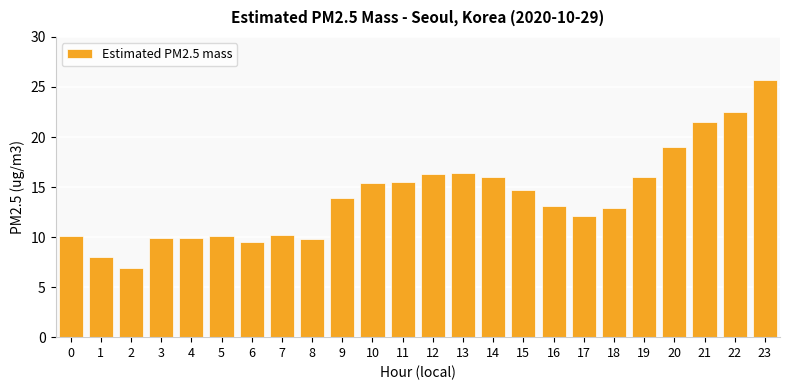

Is it true that the value at 10 is 15.4?

True